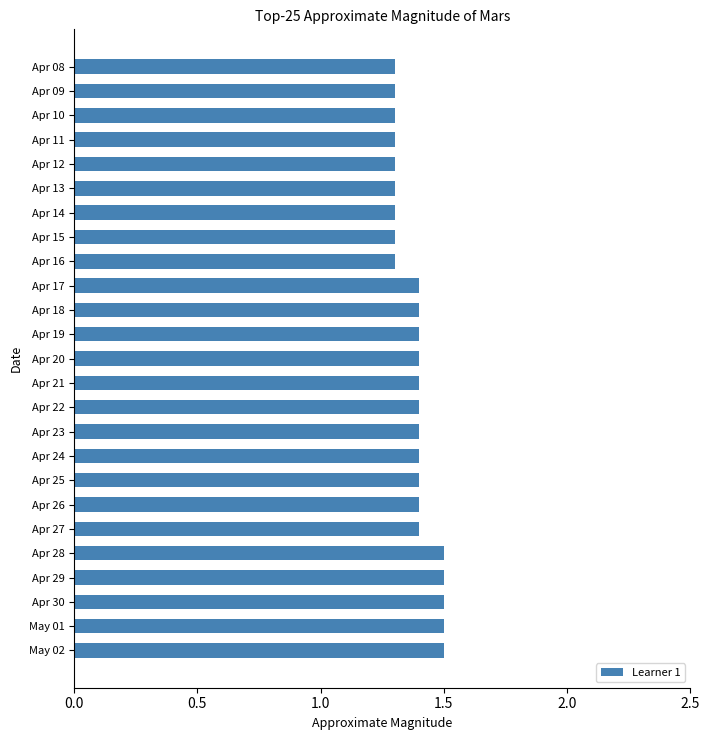

Is it true that the value at Apr 11 is 1.3?

True